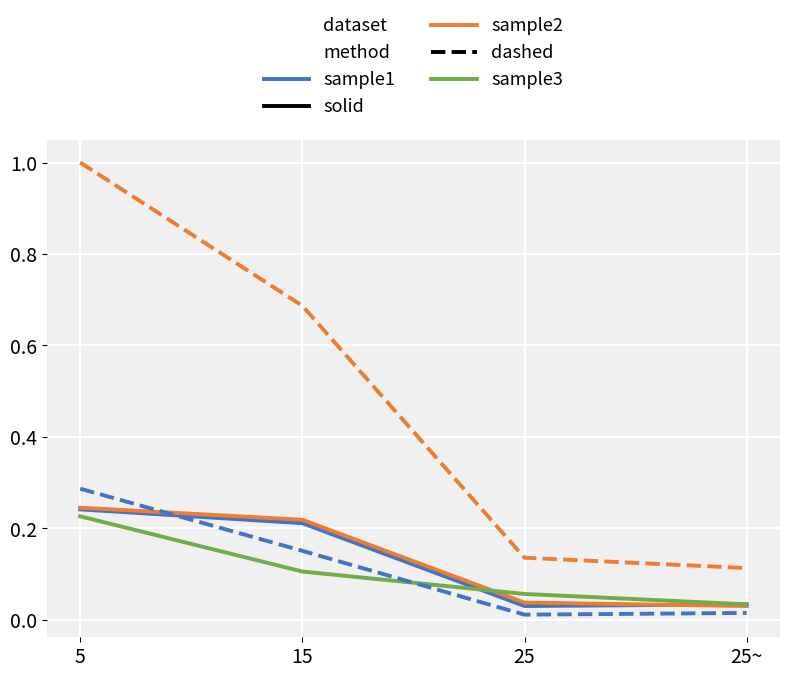

Which label corresponds to the largest value in the chart?

5